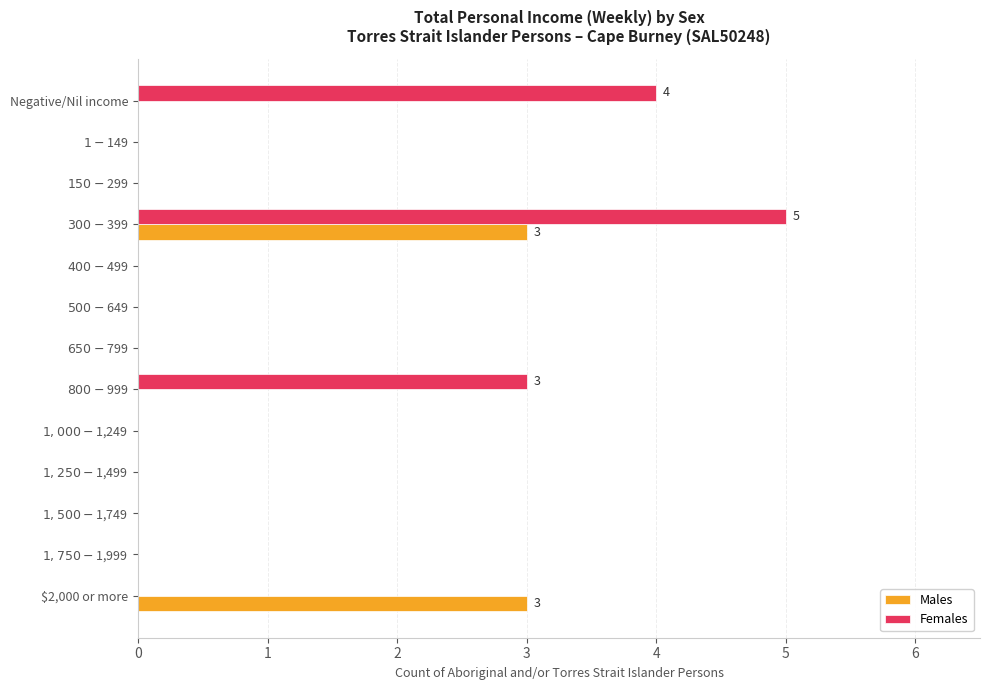

How many distinct data groups are displayed?

2